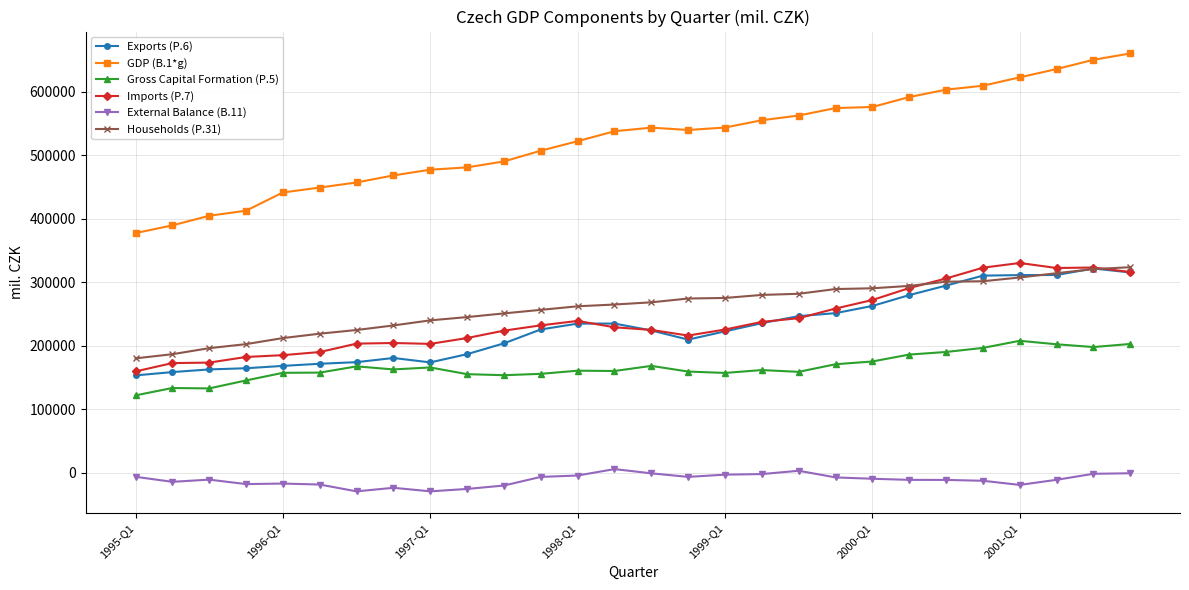

Which series has the largest range (max minus min)?

GDP (B.1*g)